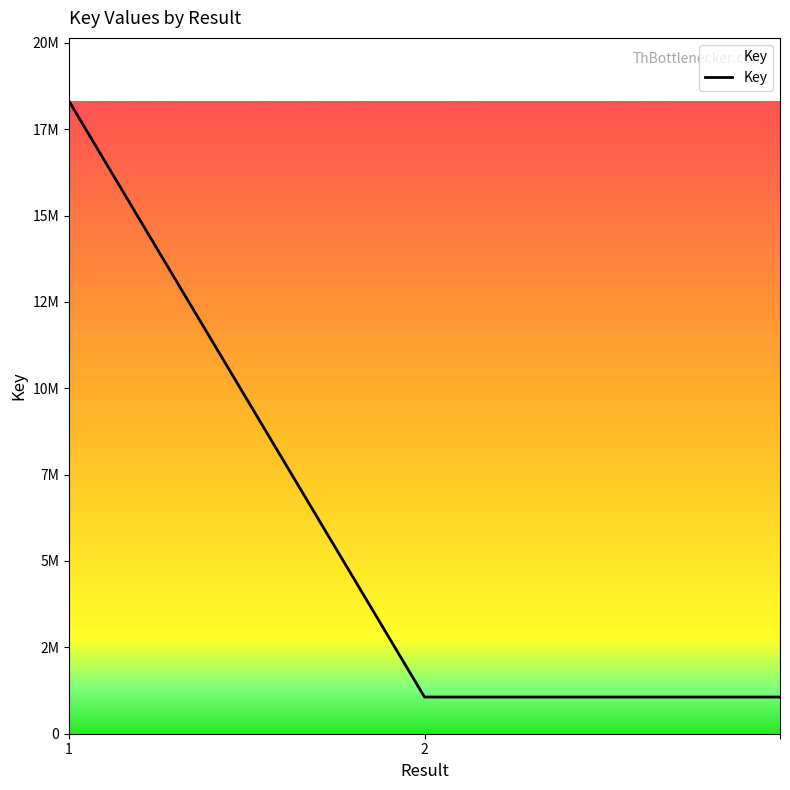

Is this an area chart (filled region under the line)?

Yes